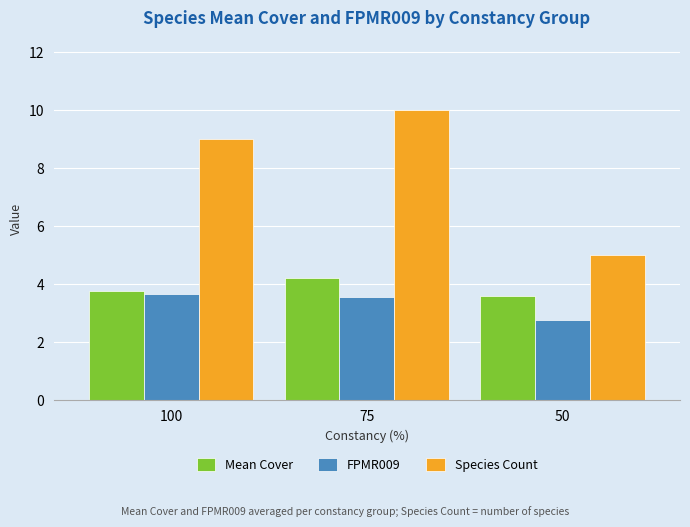

How many groups of bars are there?

3